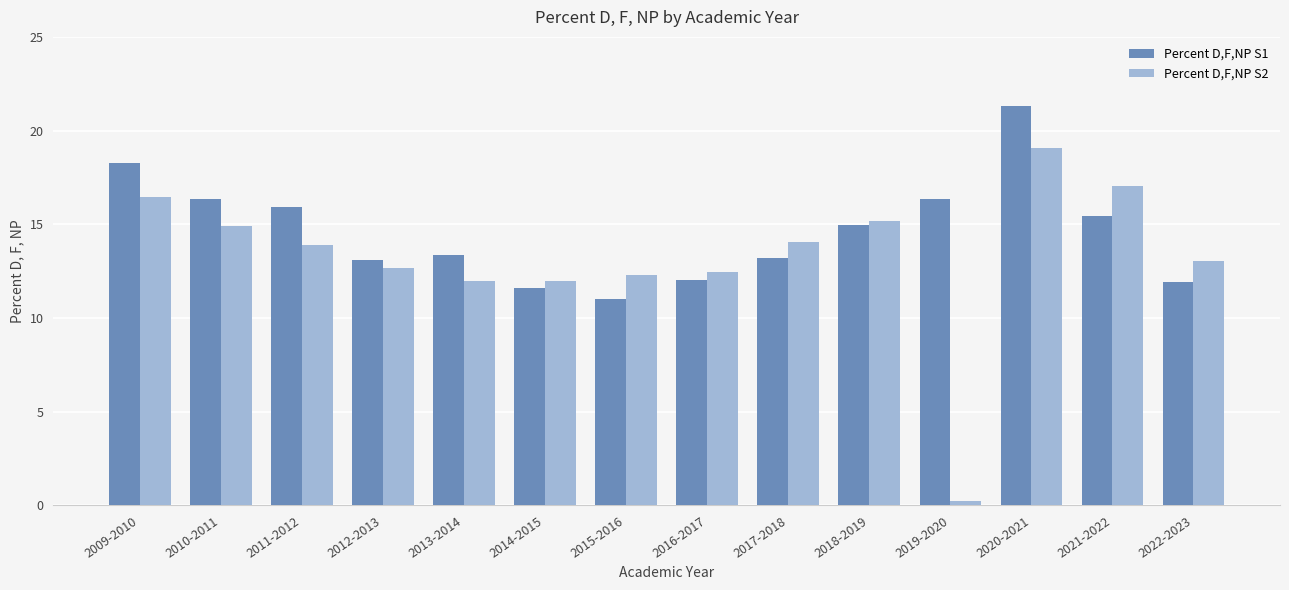

Does the chart contain any negative values?

No